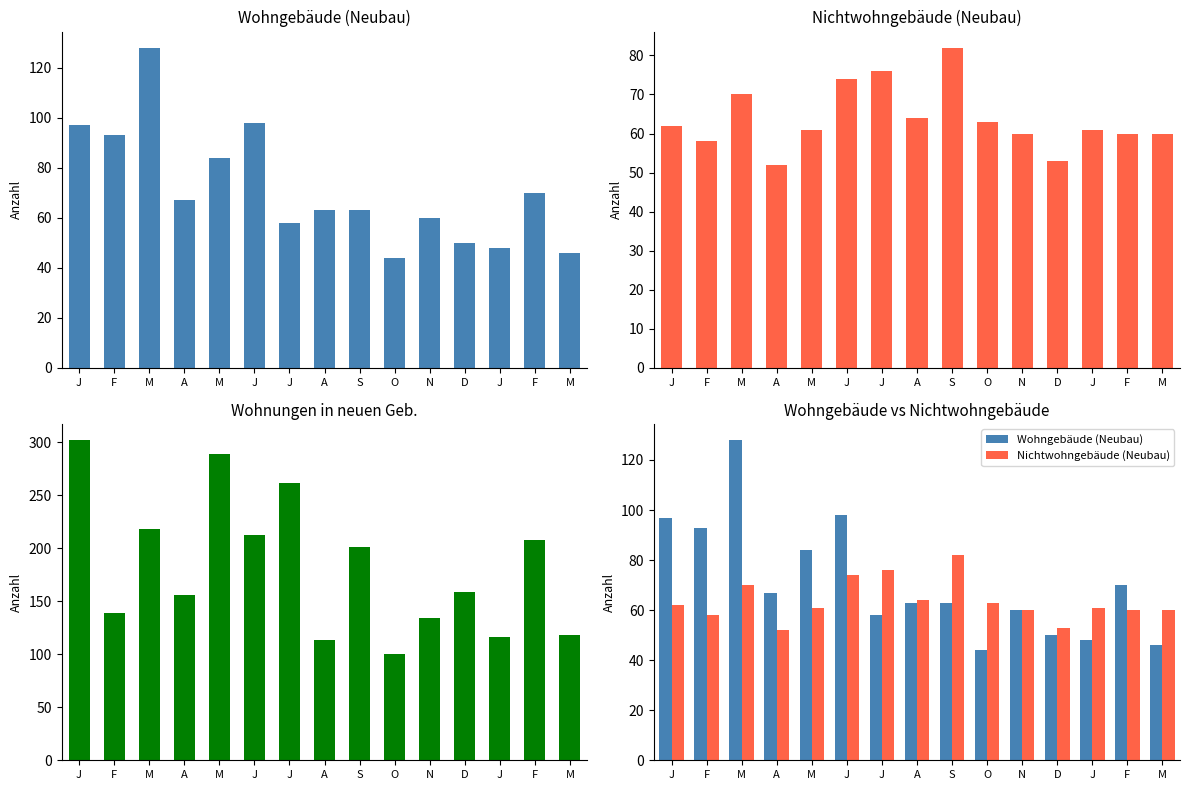

How many groups of bars are there?

15